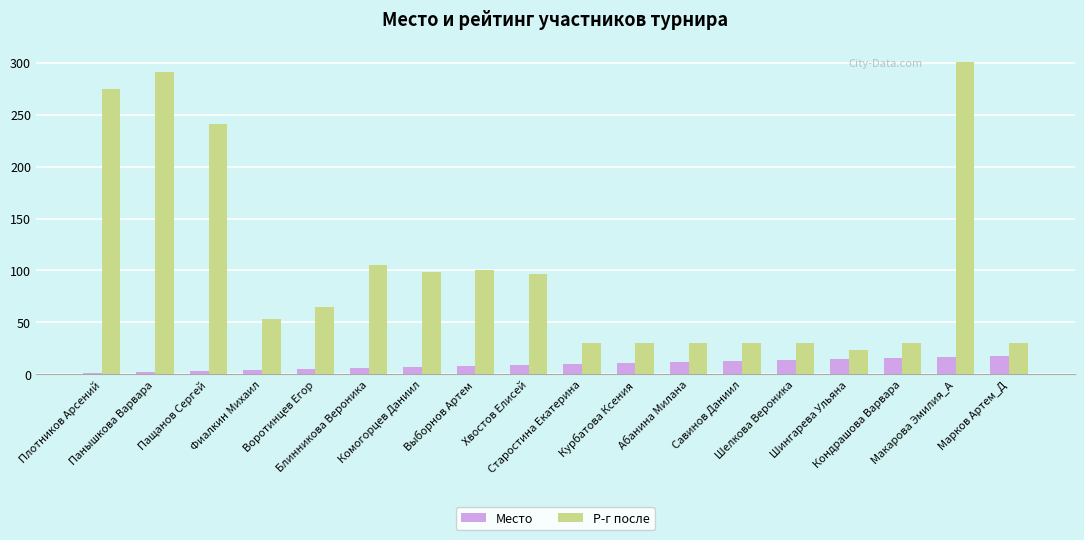

What are all the series names shown in the legend?

Место, Р-г после